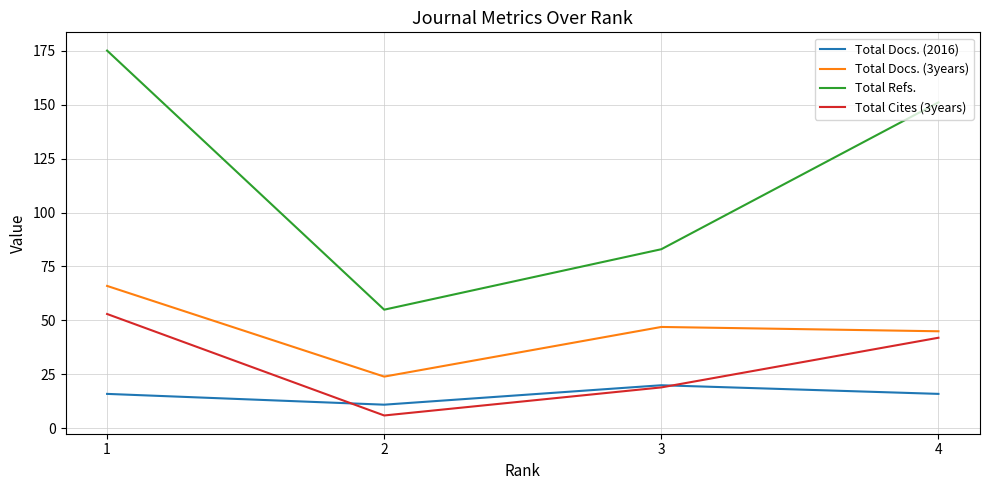

True or false: Total Refs. and Total Docs. (3years) cross at least once.

False